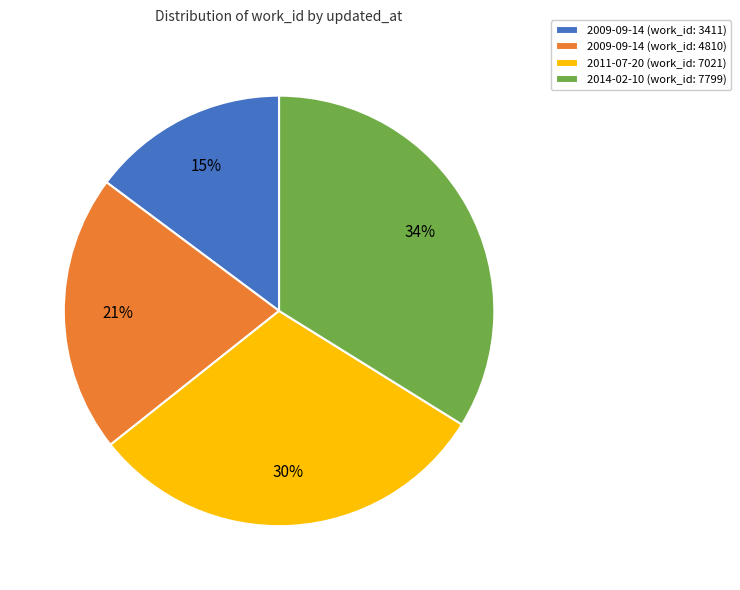

What is the ratio of the value at 2009-09-14 (work_id: 3411) to the value at 2011-07-20 (work_id: 7021)?

0.5